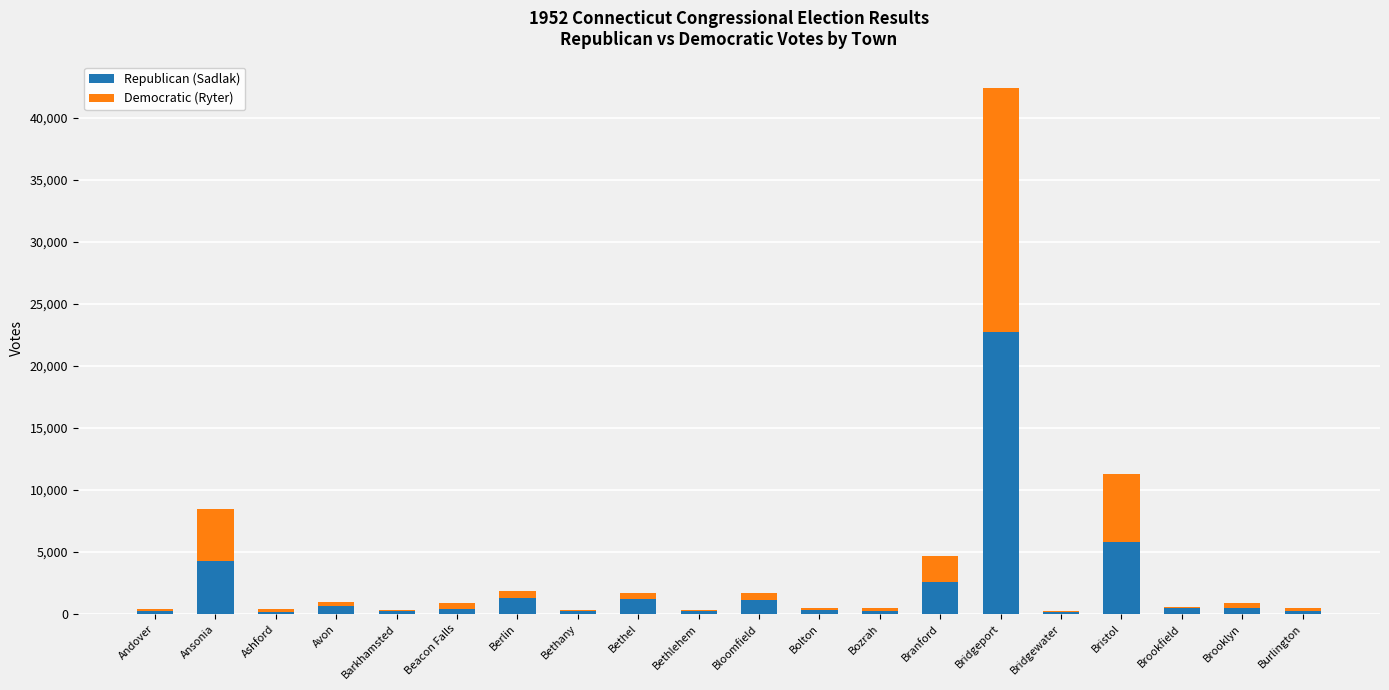

Does the chart contain stacked bars?

Yes